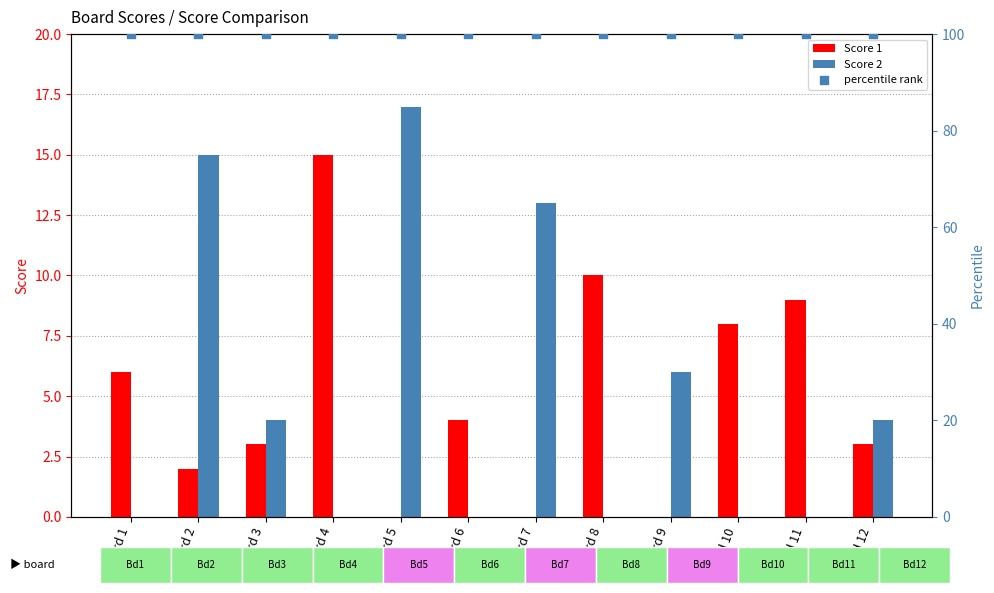

At which category is the sum across all series the highest?

Board 2